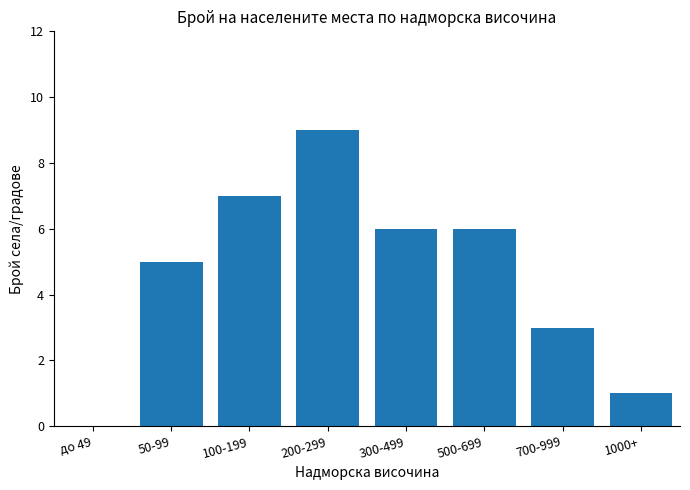

Reading left to right, transcribe all the data shown in this chart.

до 49=0	50-99=5	100-199=7	200-299=9	300-499=6	500-699=6	700-999=3	1000+=1